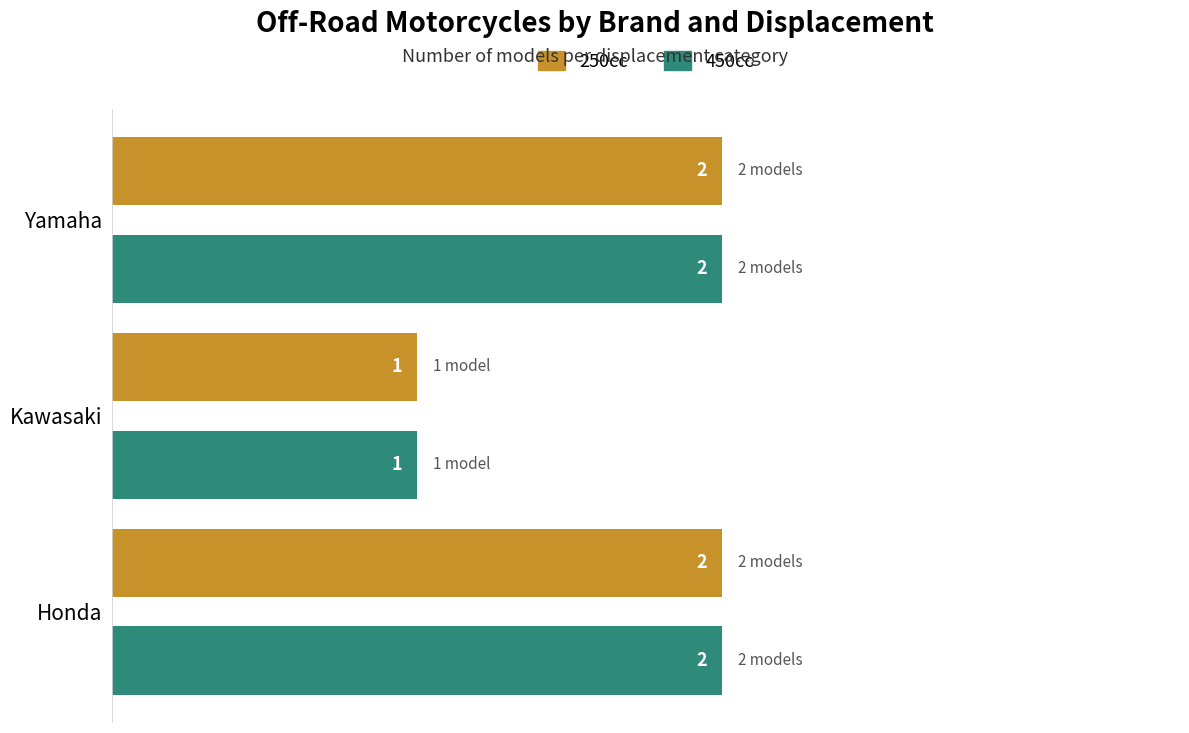

At which label does 250cc reach its minimum?

Kawasaki